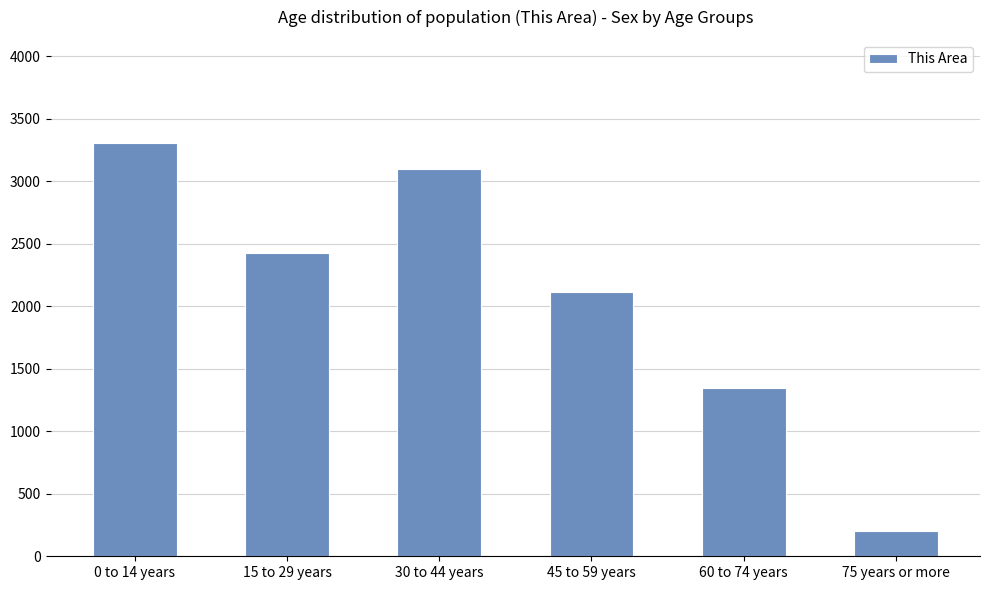

What is the label of the 3rd bar from the left?

30 to 44 years